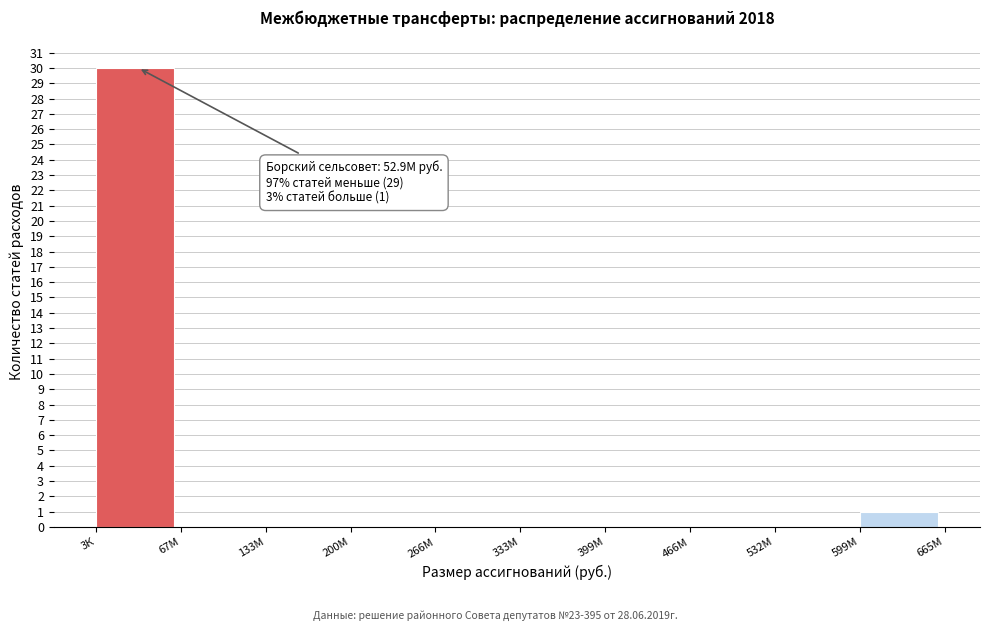

Reading left to right, transcribe all the data shown in this chart.

3К=30	67М=0	133М=0	200М=0	266М=0	333М=0	399М=0	466М=0	532М=0	599М=1